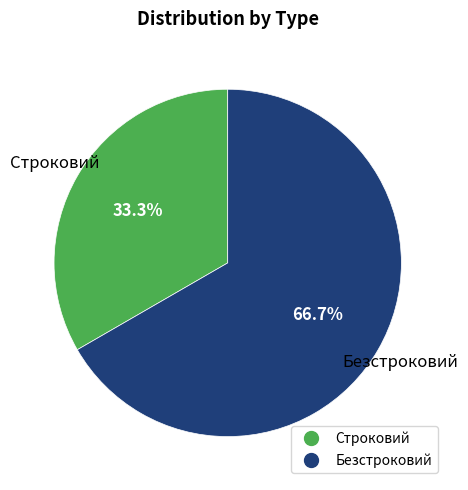

To the nearest percent, what portion does Строковий represent?

33%